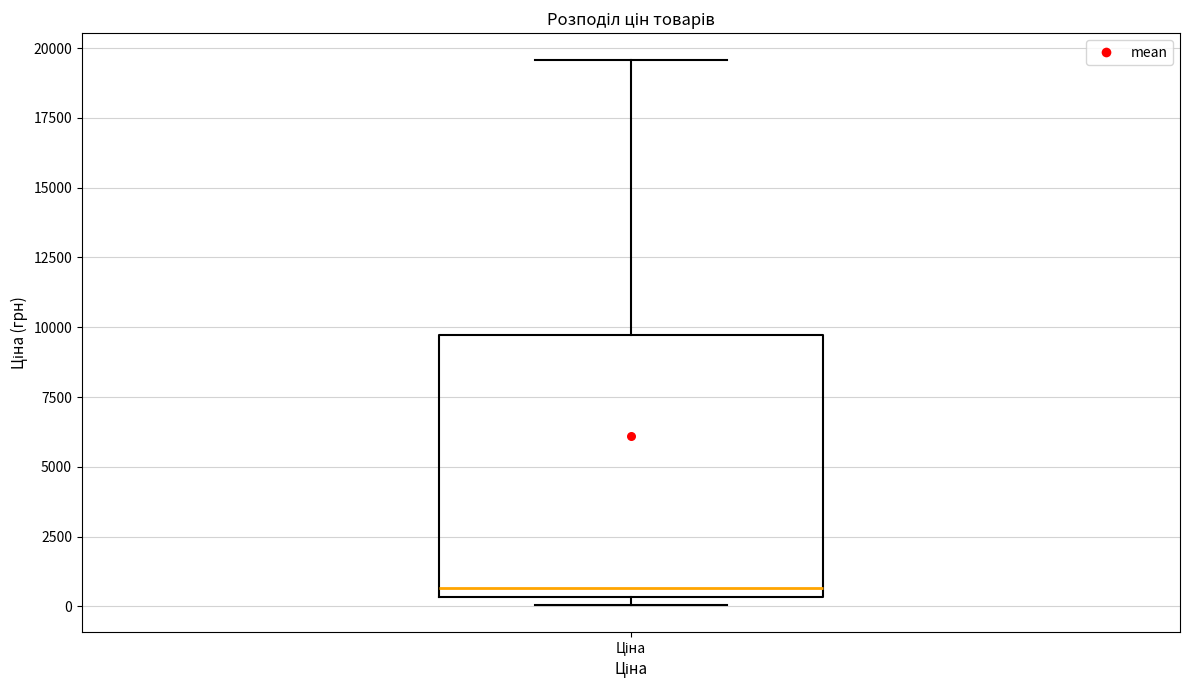

Read this box plot against the y-axis: the position of the median line, the range covered by the box, and the ends of both whiskers. The values are not printed on the chart, so give them approximately, as read against the axis.

median 500 (just above the box's lower edge), box 500 to 9500, whiskers 0 to 19500